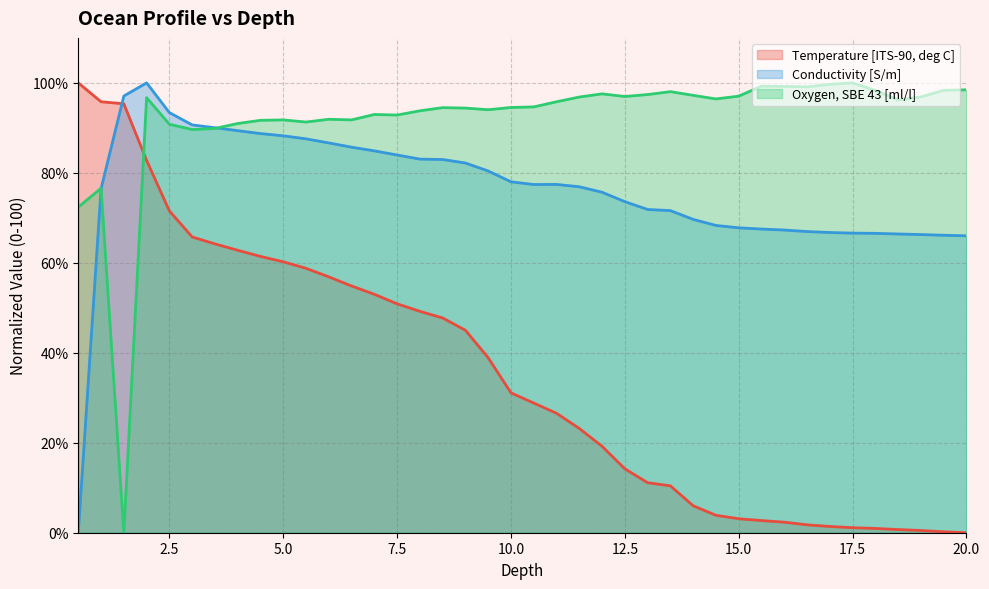

What position from the right is 8.5?

24